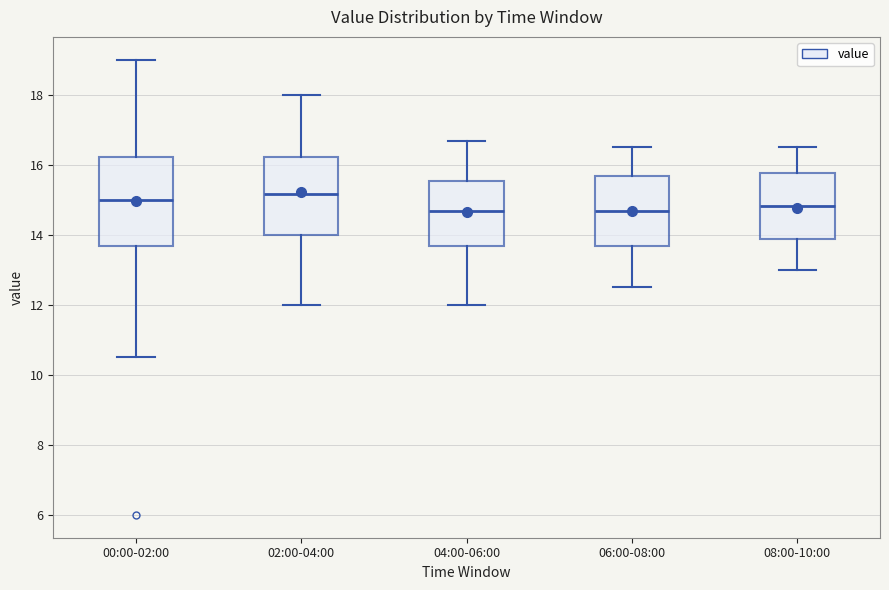

Which box is the tallest, from its lower edge to its upper edge?

00:00-02:00